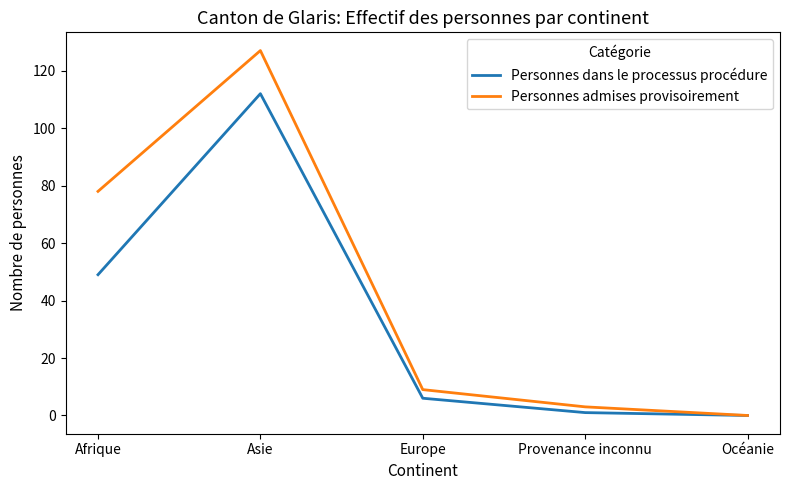

Is it true that Personnes admises provisoirement equals -72 at Océanie?

False